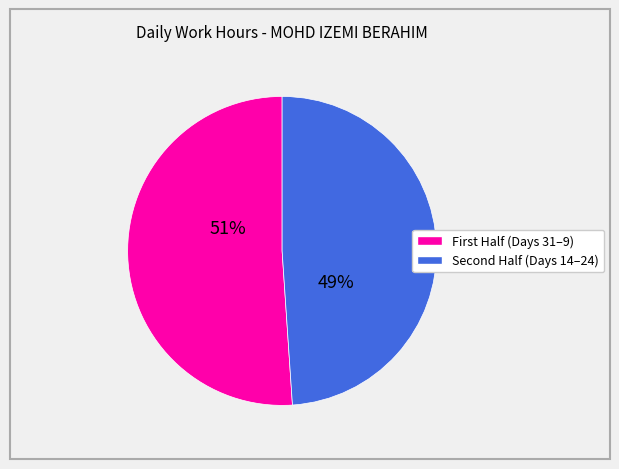

Does any single category account for the majority?

Yes